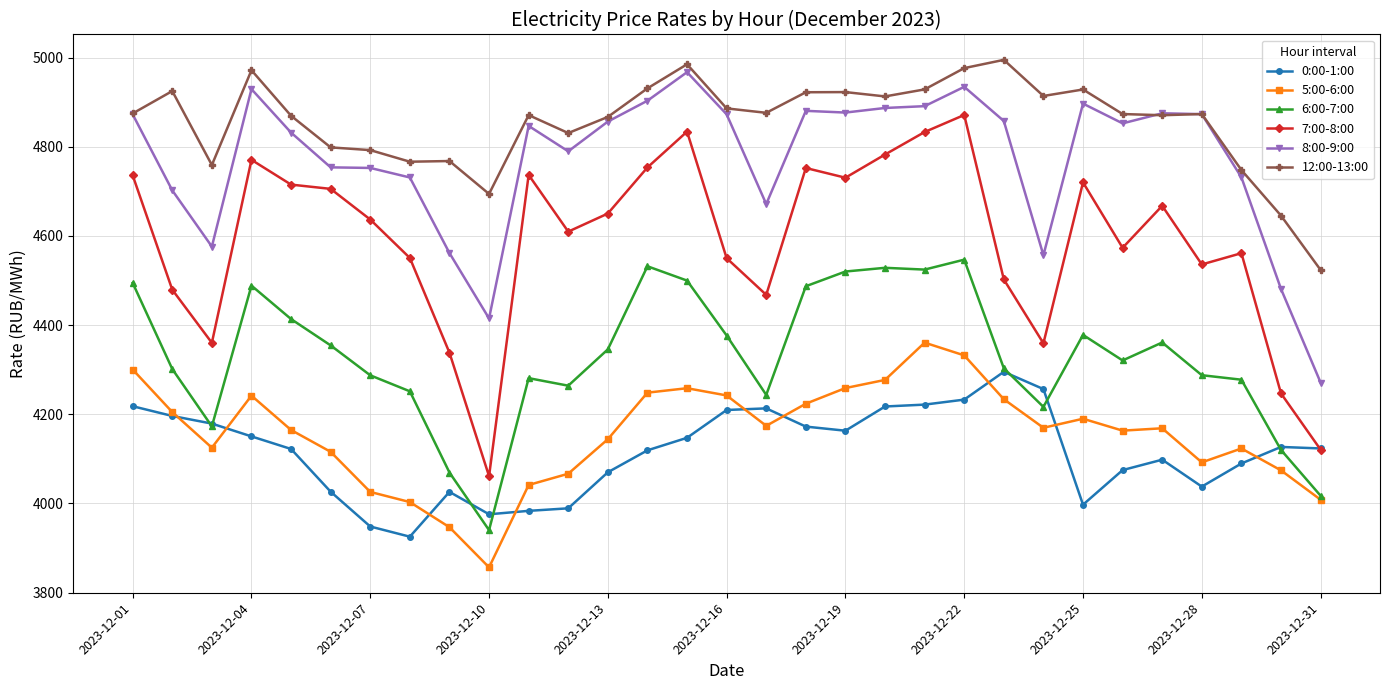

What is the highest value of the 5:00-6:00 series?

4360.6